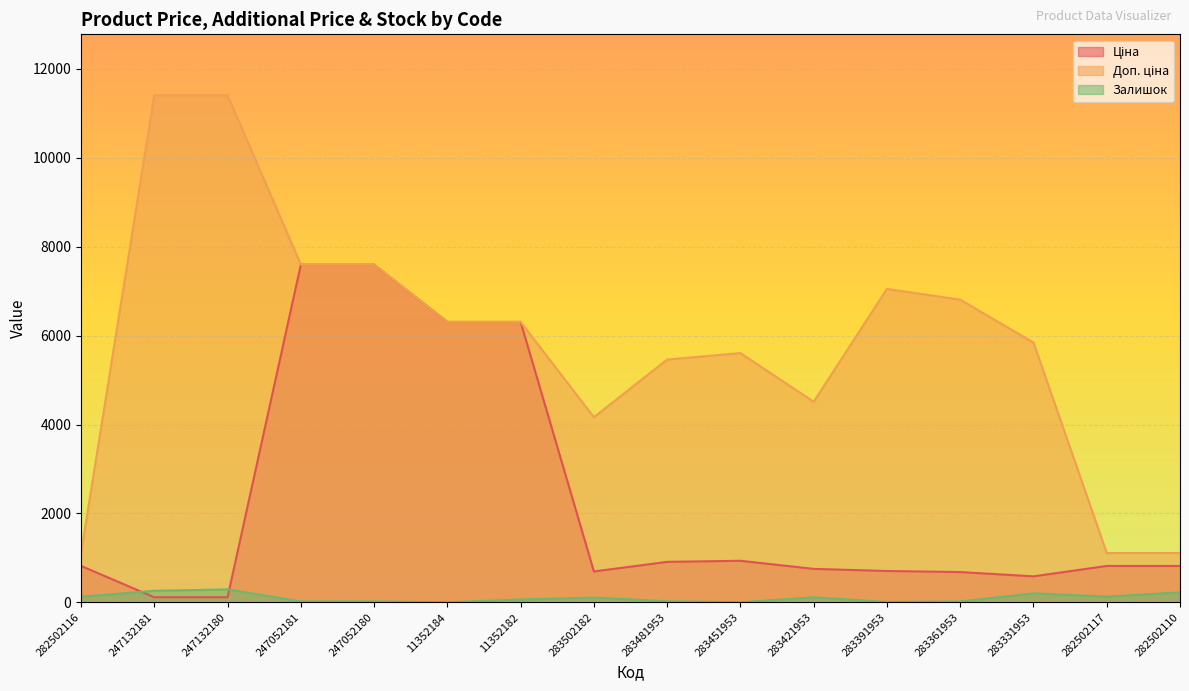

Which series has the largest total across all categories?

Доп. ціна